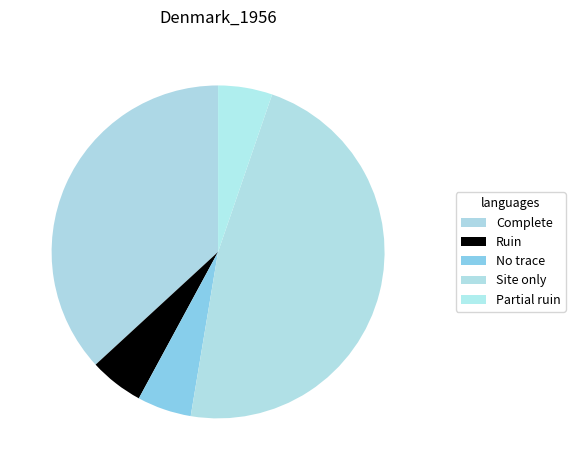

How many slices are in this pie chart?

5